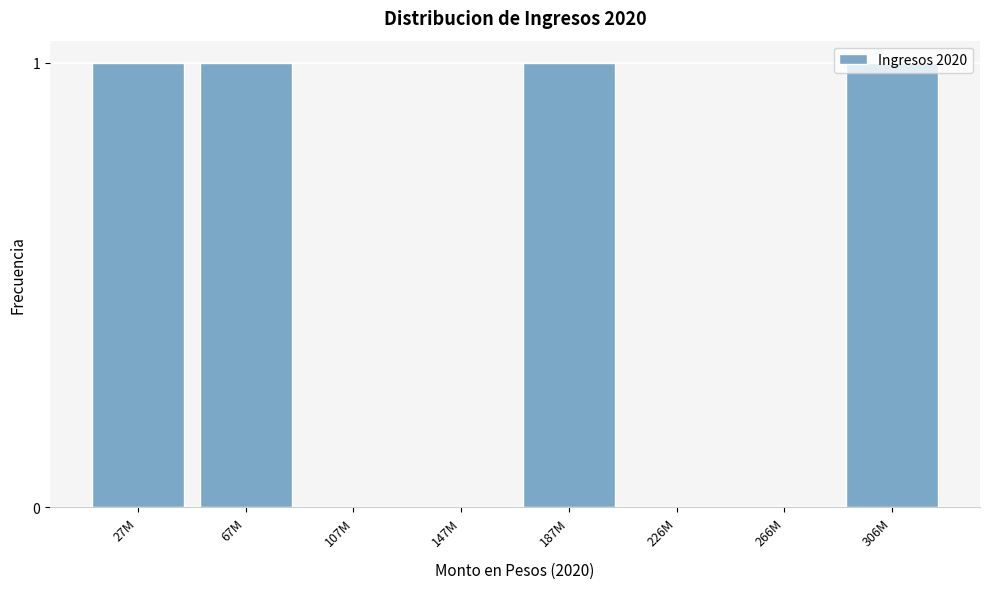

What is the sum of all values?

4